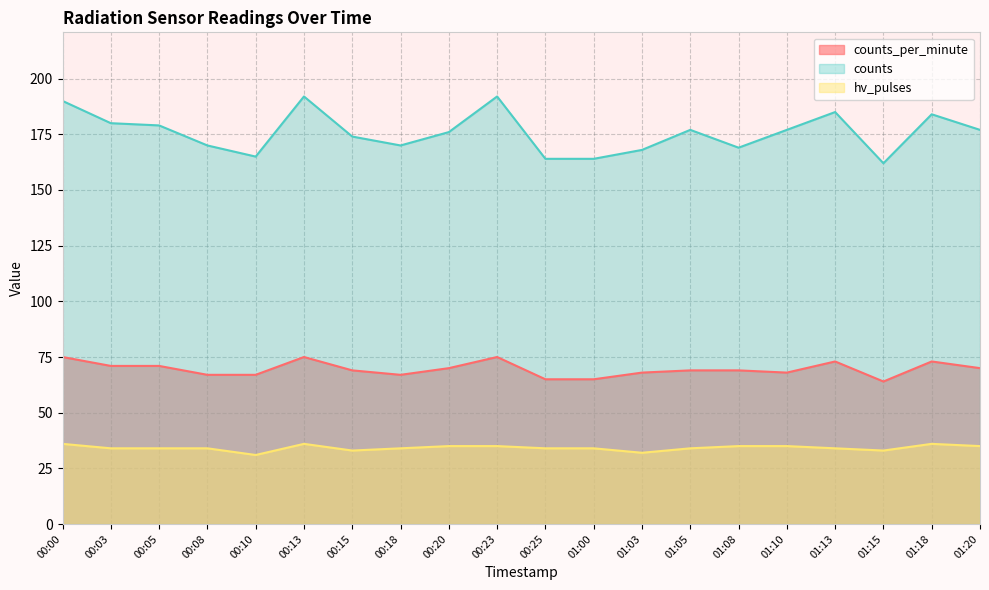

True or false: counts_per_minute and counts intersect in this chart.

False